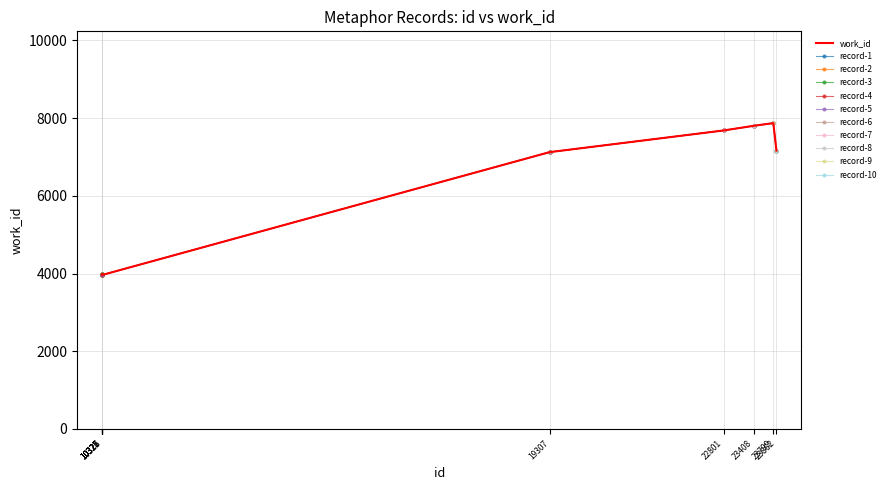

What is the maximum value shown in the chart?

7872